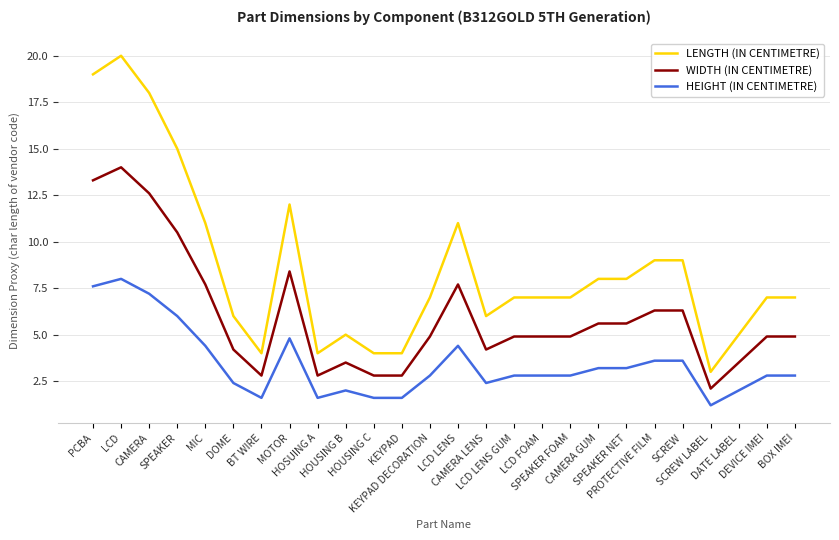

Where does the HEIGHT (IN CENTIMETRE) series first go above 2?

PCBA